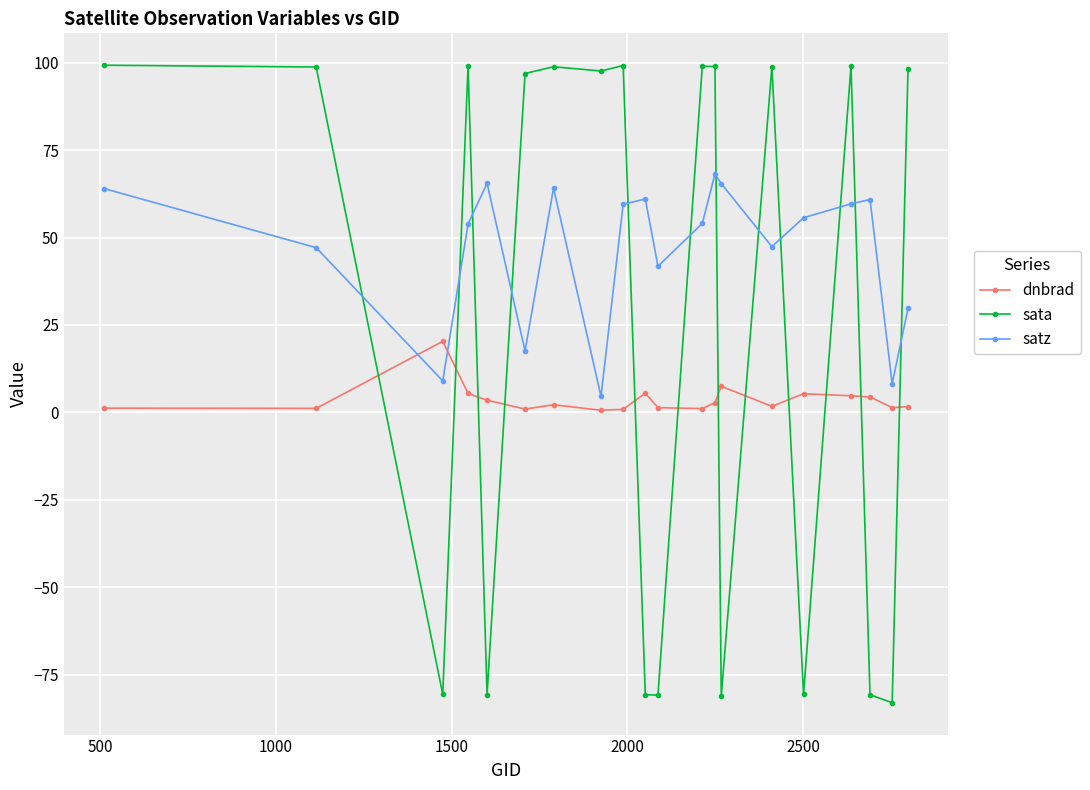

True or false: dnbrad has more than 1 points higher than both neighbors.

True